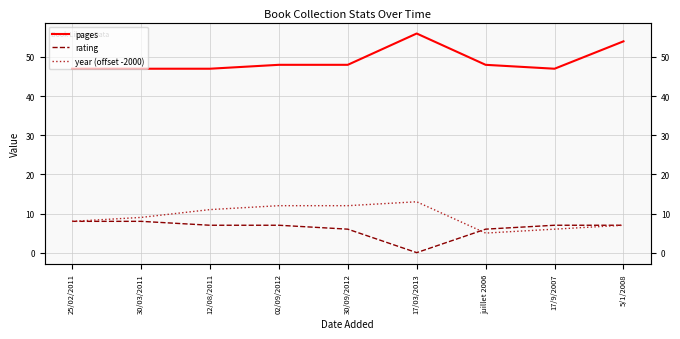

What is the difference between the pages values at 02/09/2012 and 17/03/2013?

8